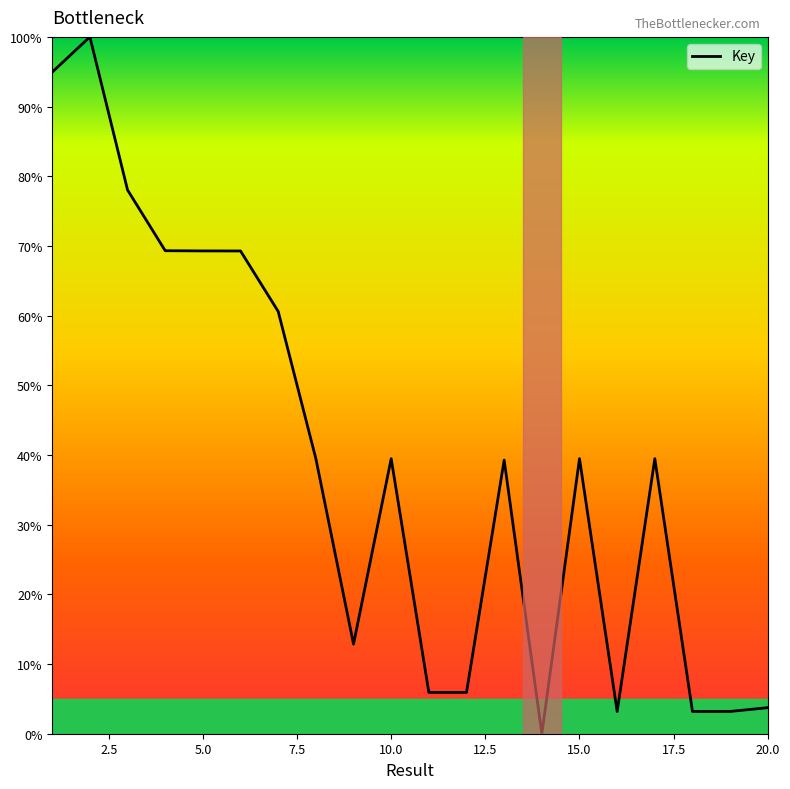

What is the maximum value shown in the chart?

100.0